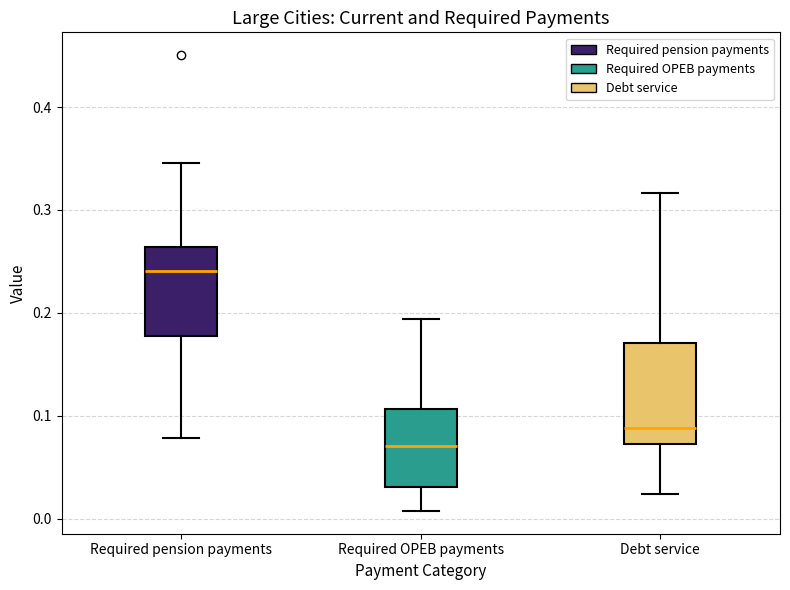

Reading left to right, read every box against the y-axis: the position of its median line, the range the box covers, and the ends of its whiskers. The values are not printed on the chart, so give them approximately, as read against the axis.

Required pension payments: median 0.24, box 0.18 to 0.26, whiskers 0.08 to 0.35
Required OPEB payments: median 0.07, box 0.03 to 0.11, whiskers 0.01 to 0.19
Debt service: median 0.09, box 0.07 to 0.17, whiskers 0.02 to 0.32